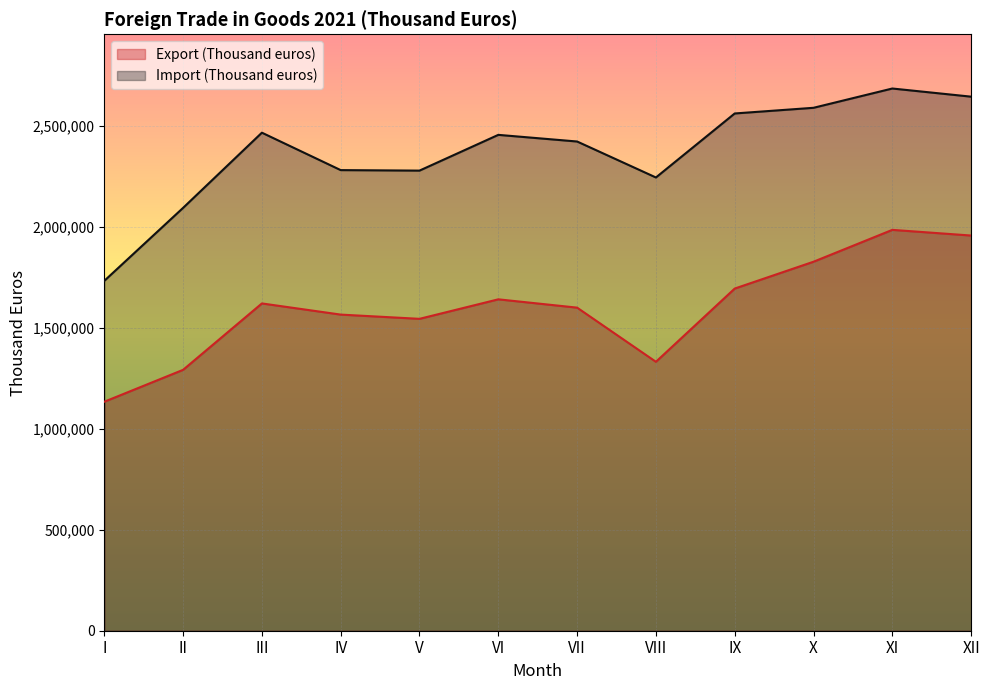

What is the difference between the Import (Thousand euros) values at V and IX?

282903